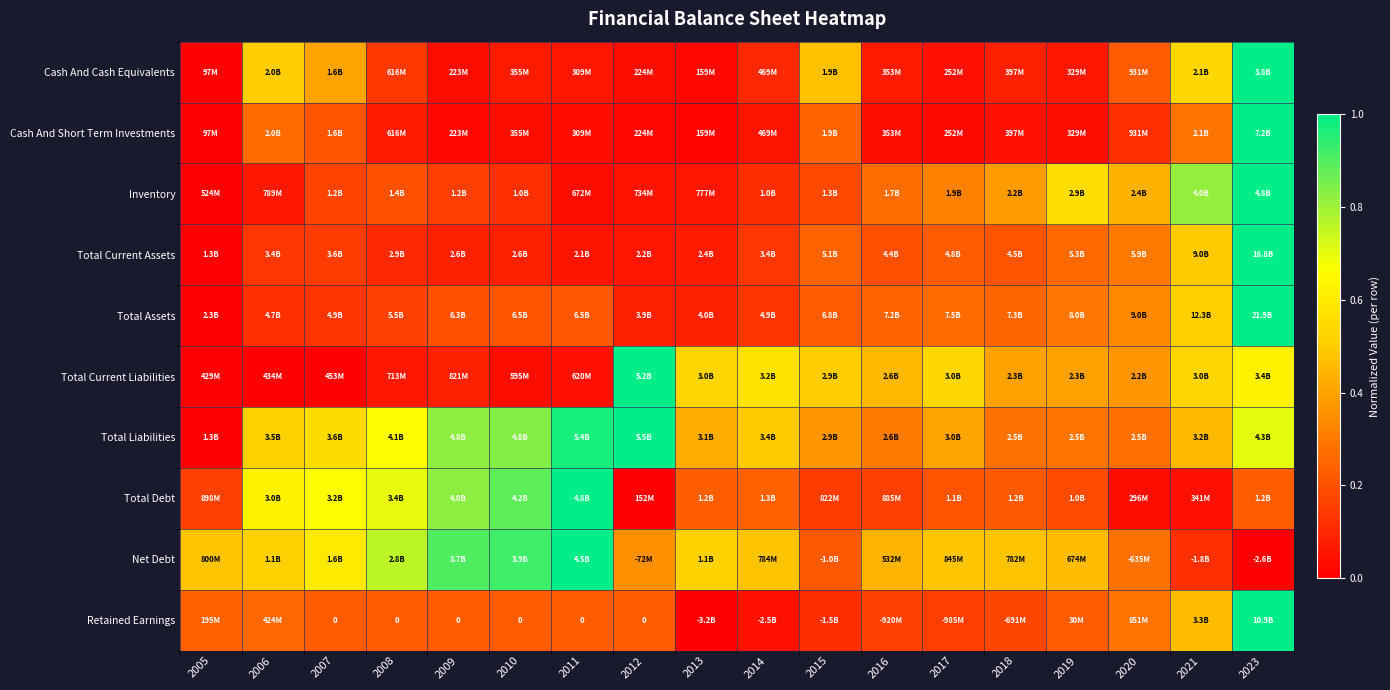

At which category is the sum across all series the highest?

2023